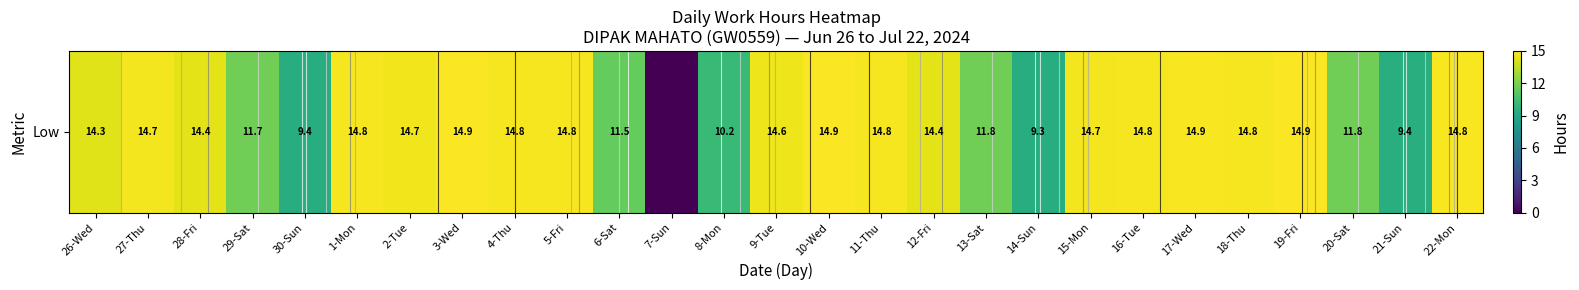

Reading left to right, list all the values displayed in this chart.

26-Wed=14.3	27-Thu=14.7	28-Fri=14.4	29-Sat=11.7	30-Sun=9.4	1-Mon=14.8	2-Tue=14.7	3-Wed=14.9	4-Thu=14.8	5-Fri=14.8	6-Sat=11.5	7-Sun=0.0	8-Mon=10.2	9-Tue=14.6	10-Wed=14.9	11-Thu=14.8	12-Fri=14.4	13-Sat=11.8	14-Sun=9.3	15-Mon=14.7	16-Tue=14.8	17-Wed=14.9	18-Thu=14.8	19-Fri=14.9	20-Sat=11.8	21-Sun=9.4	22-Mon=14.8